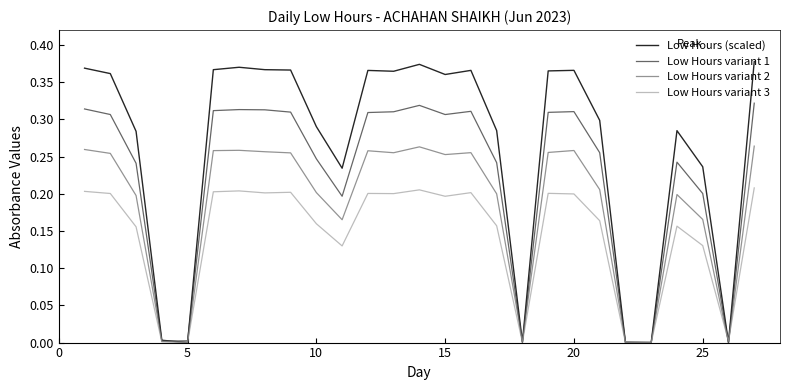

Which series has the largest range (max minus min)?

Low Hours (scaled)